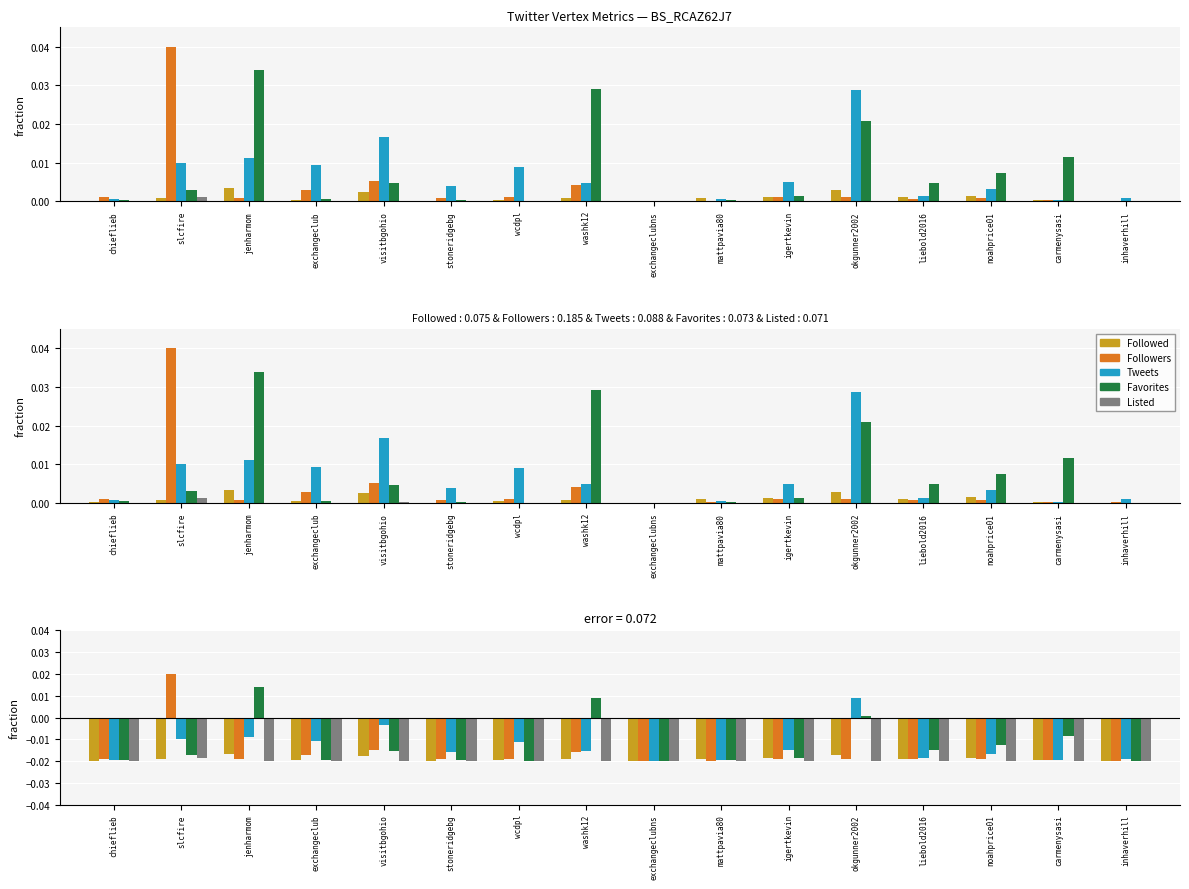

At which category is the sum across all series the highest?

slcfire